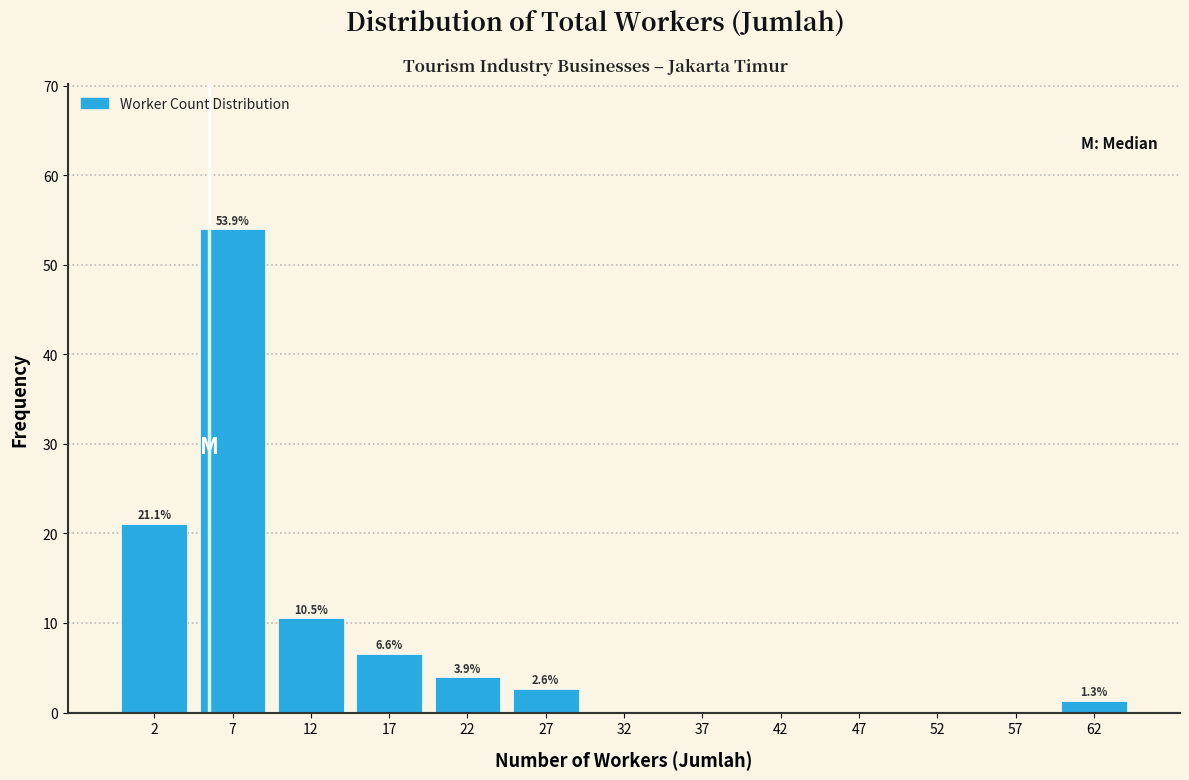

Which range on the x-axis has the tallest bar?

5 to 10